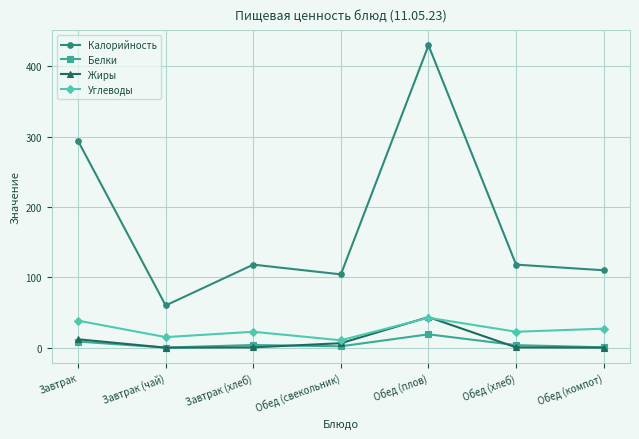

What is the average value of the Жиры series?

8.9